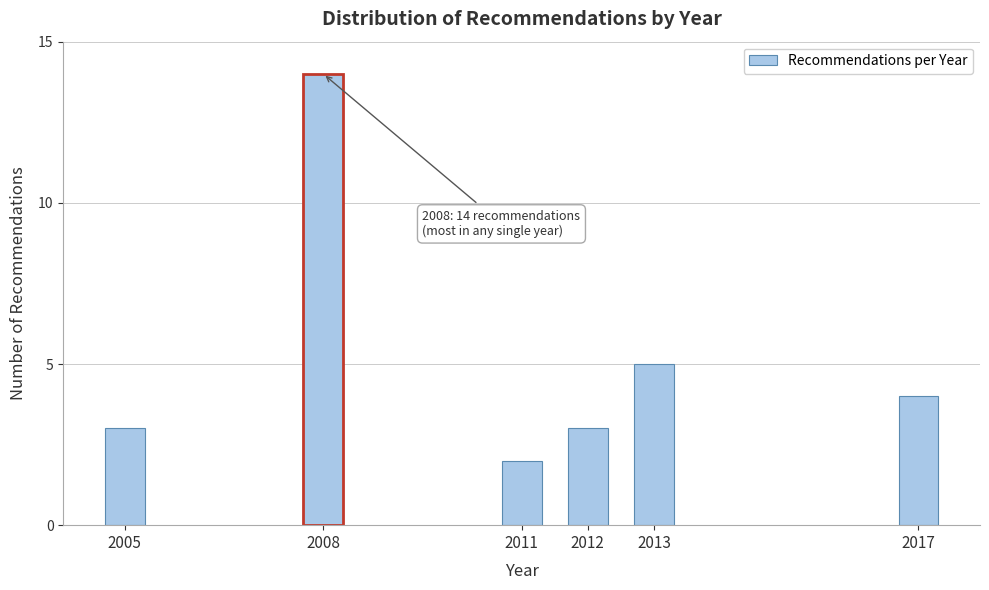

Reading left to right, what are all the values shown in this chart?

3	14	2	3	5	4